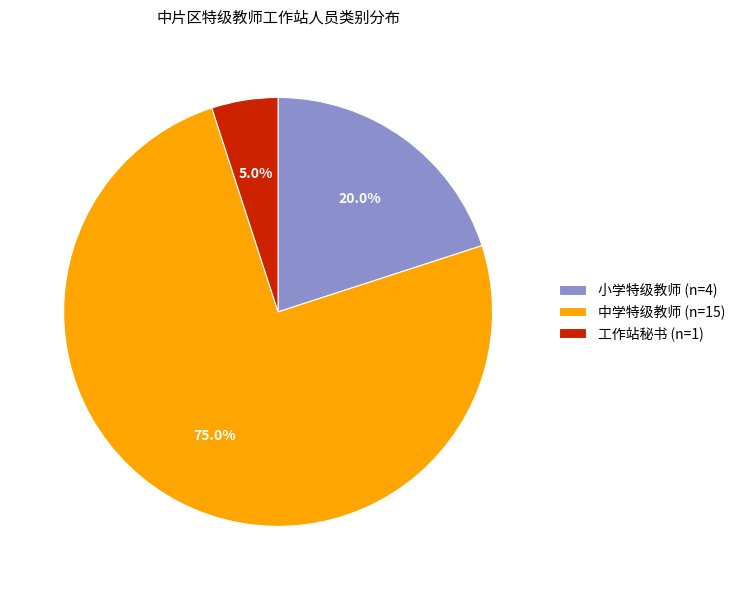

To the nearest percent, what is the difference between the 小学特级教师 and 工作站秘书 slice percentages?

15%